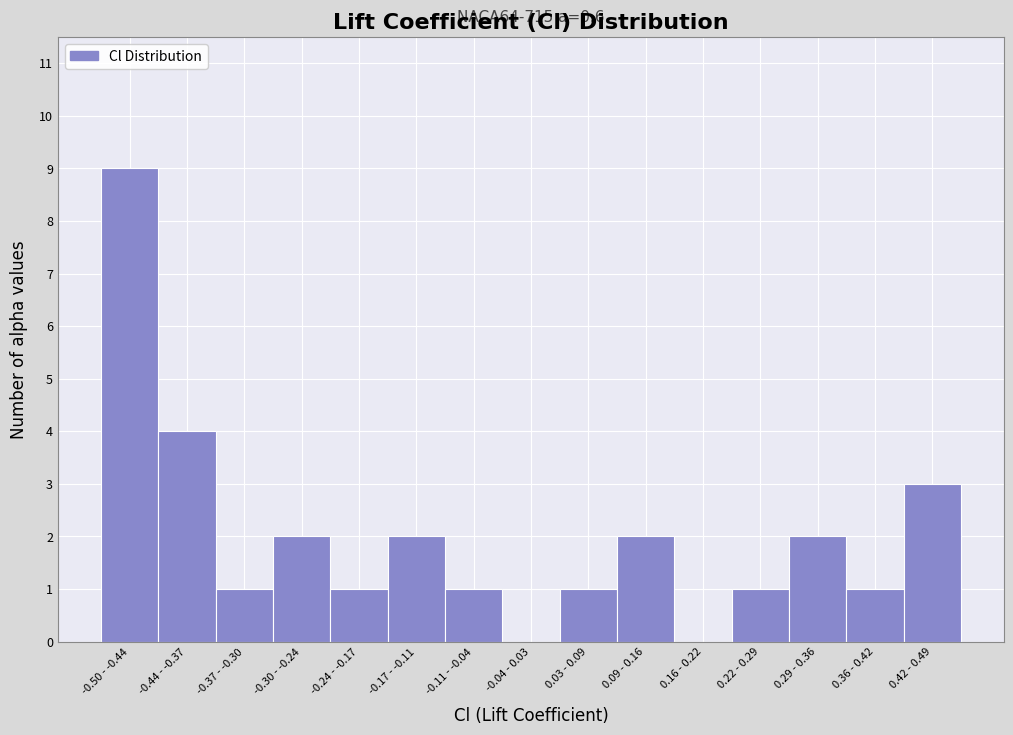

Reading left to right, what are all the values shown in this chart?

-0.50 - -0.44=9	-0.44 - -0.37=4	-0.37 - -0.30=1	-0.30 - -0.24=2	-0.24 - -0.17=1	-0.17 - -0.11=2	-0.11 - -0.04=1	-0.04 - 0.03=0	0.03 - 0.09=1	0.09 - 0.16=2	0.16 - 0.22=0	0.22 - 0.29=1	0.29 - 0.36=2	0.36 - 0.42=1	0.42 - 0.49=3